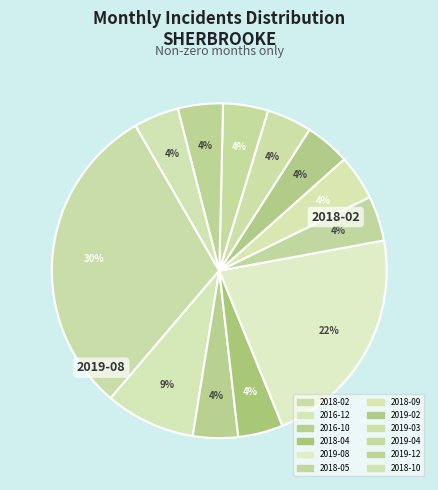

Does any single category account for the majority?

No